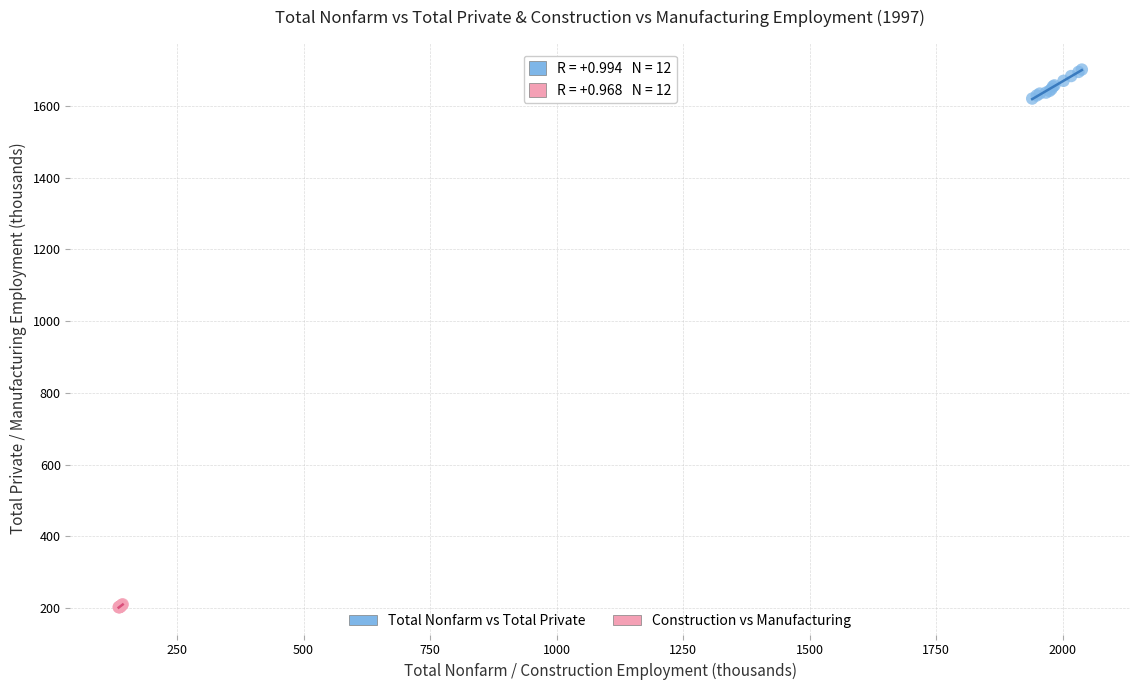

Which series contains the lowest Y value?

Construction vs Manufacturing